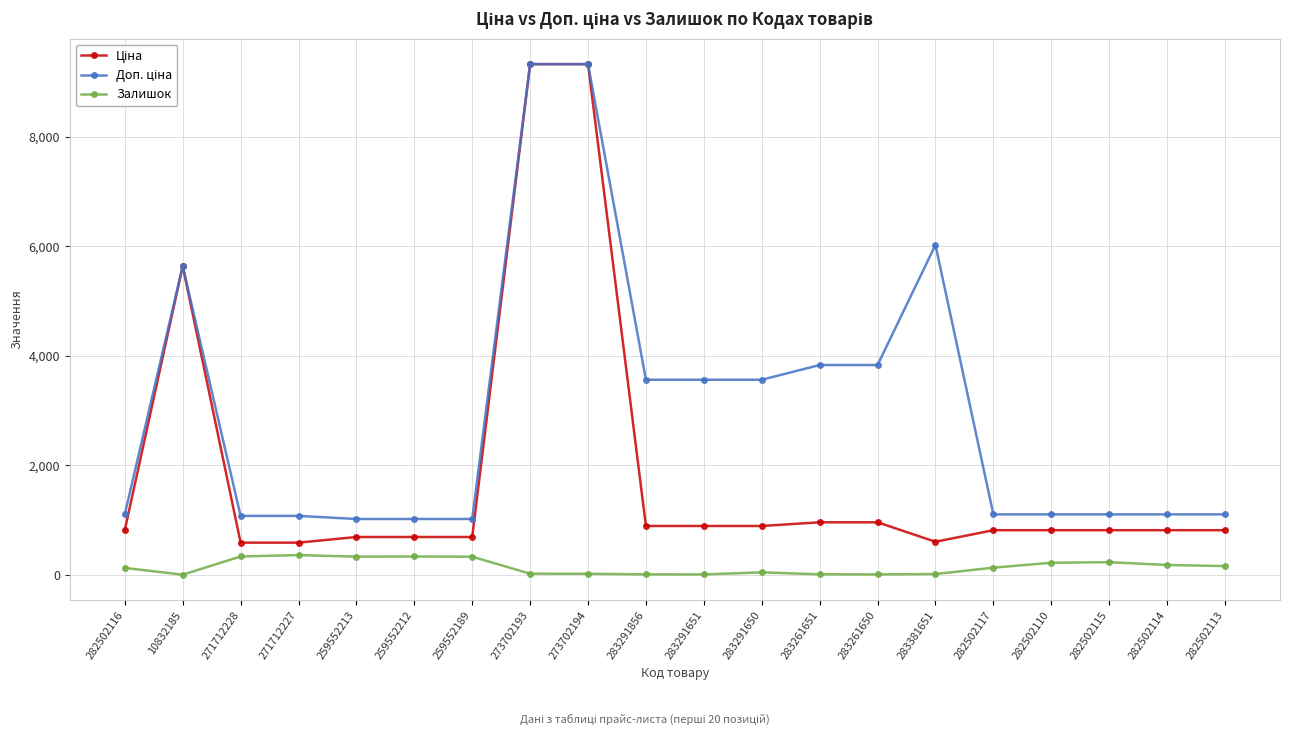

What is the spread (max minus min) of values at 259552213?

687.8